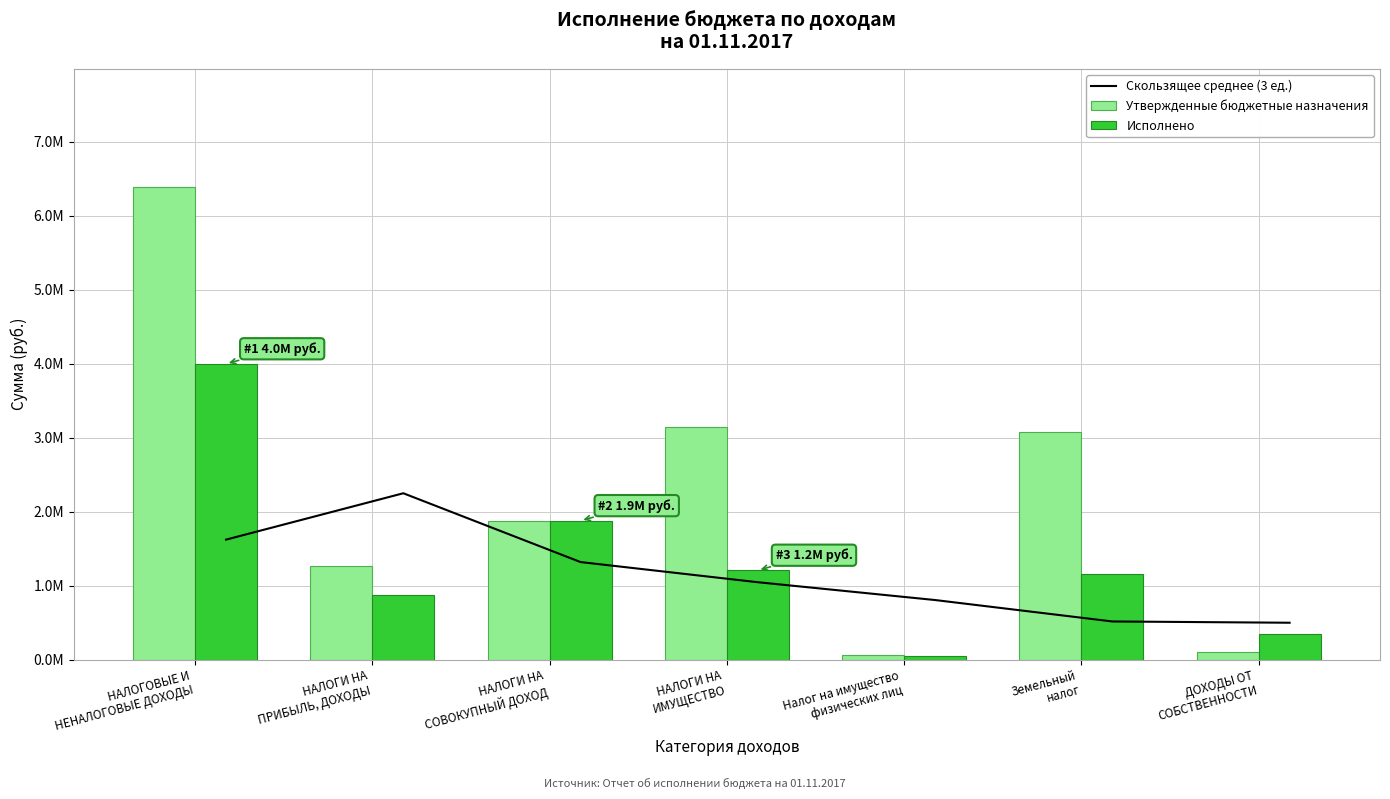

What position from the left is Земельный
налог?

6